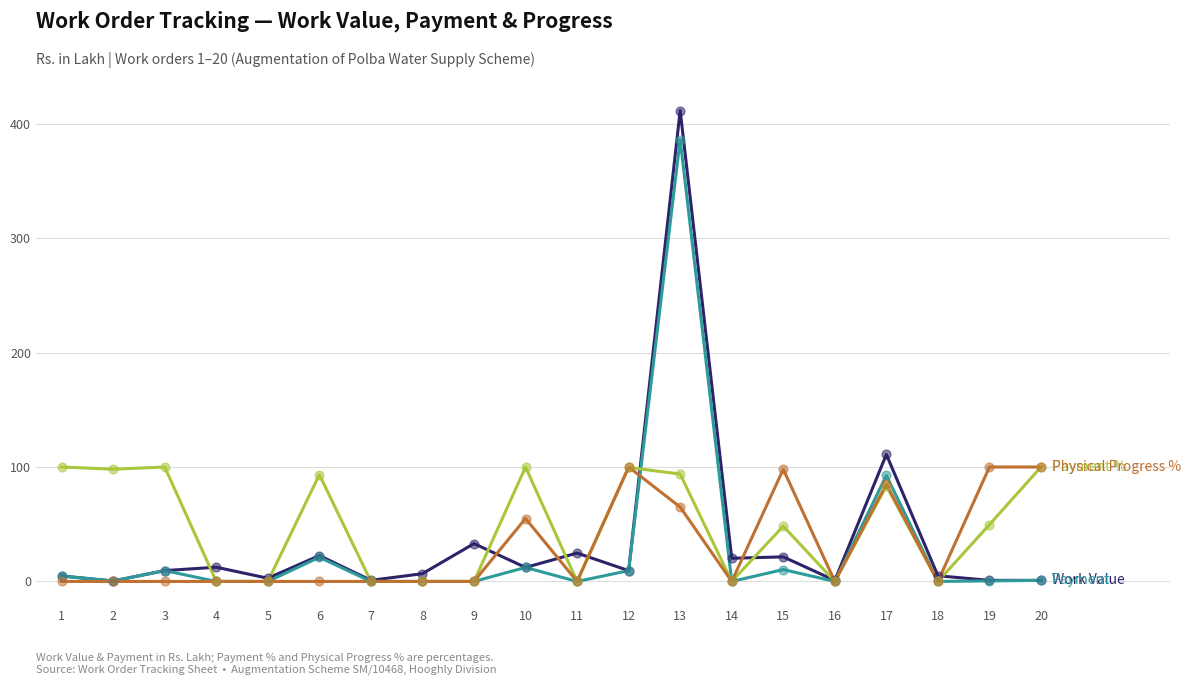

What is the difference between the highest and lowest values at 3?

100.0